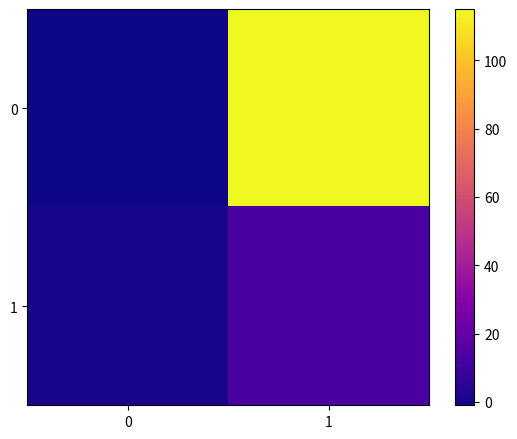

At which category is the sum across all series the highest?

1